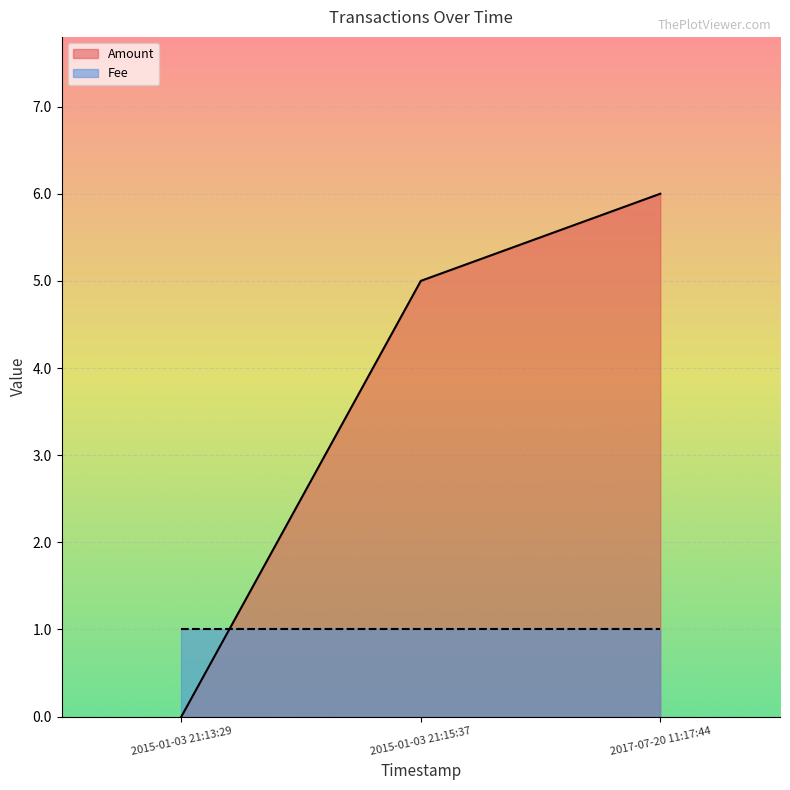

What is the label of the 2nd point from the left?

2015-01-03 21:15:37